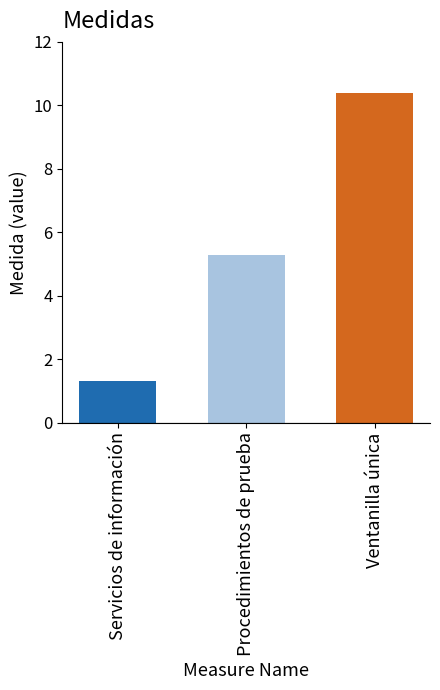

What is the difference between the highest and lowest values at Procedimientos de prueba?

9.1